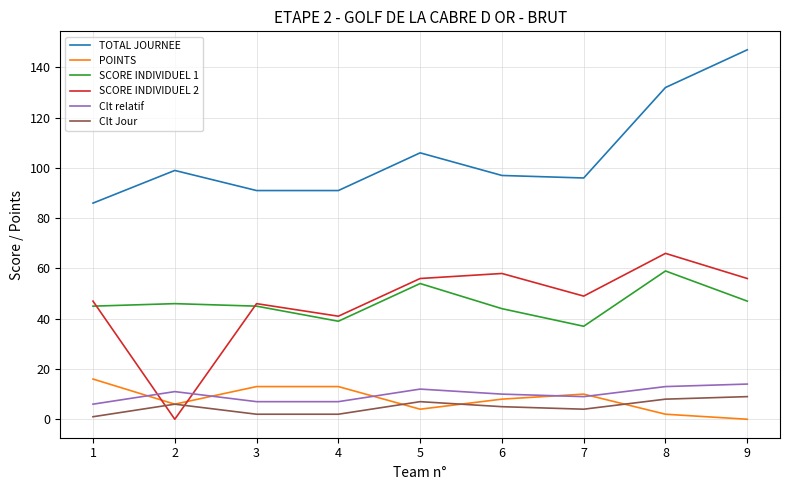

Where does the SCORE INDIVIDUEL 2 series first go above 49?

5